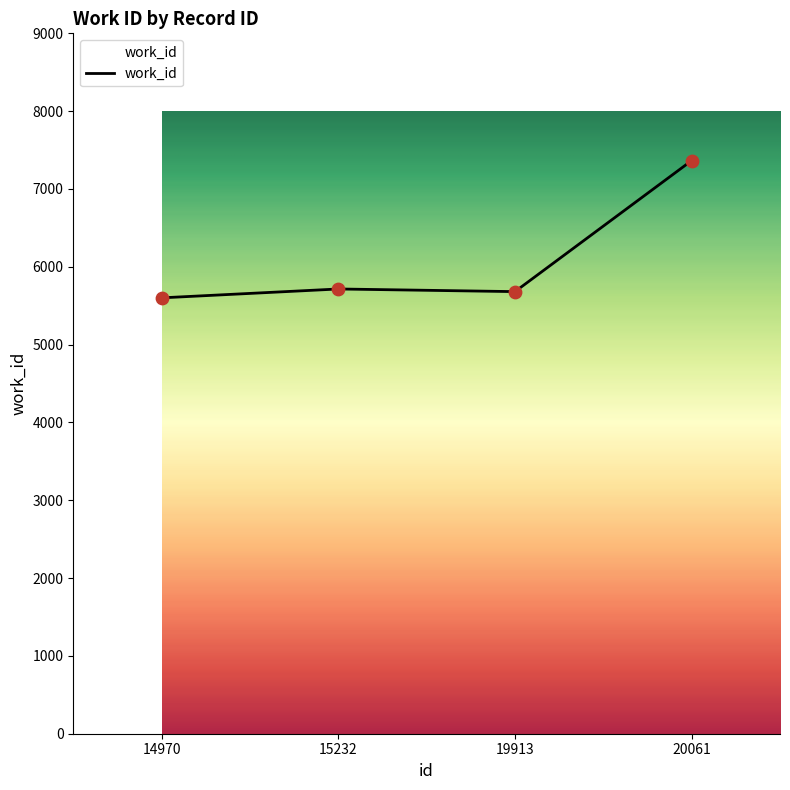

Approximately how many times larger is the value at 19913 compared to 20061?

0.8